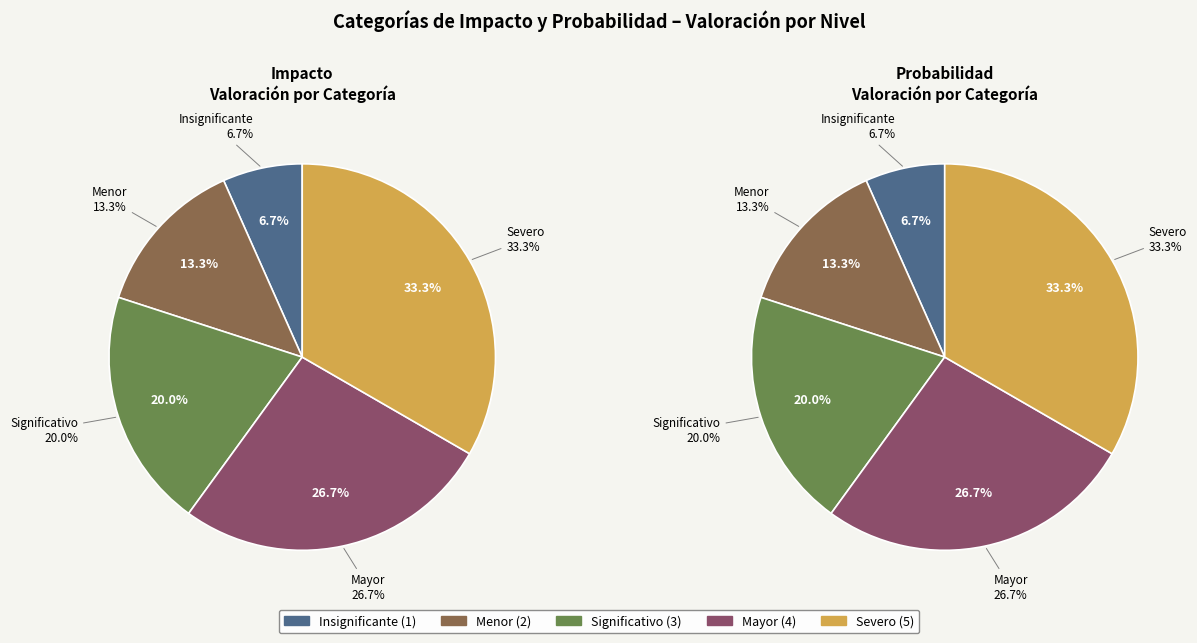

Combined, what portion of the pie is Mayor and Severo?

60.0%